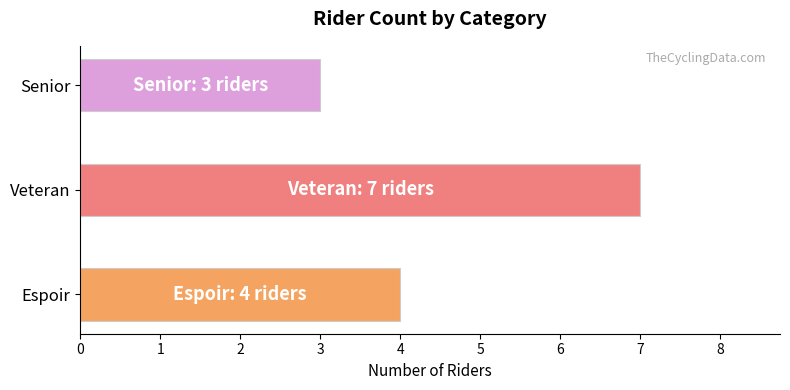

What is the change in value from Veteran to Senior?

-4